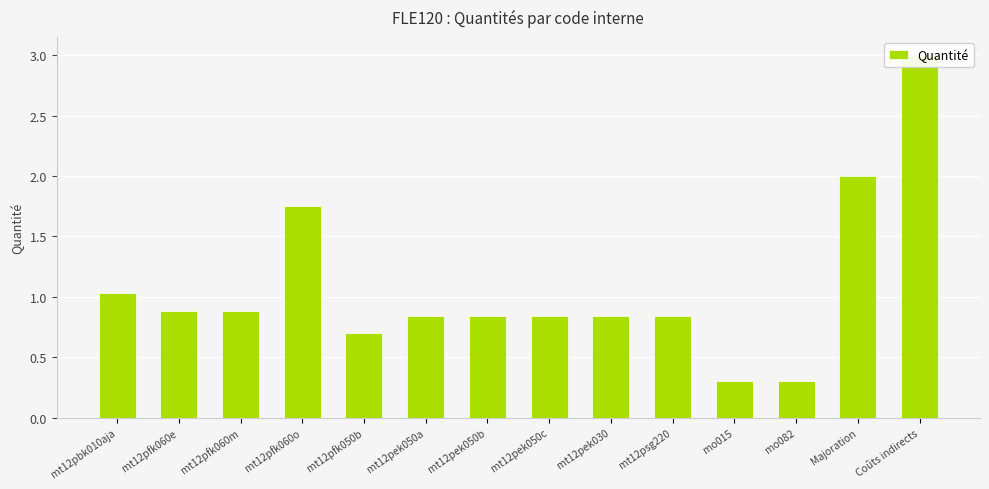

What is the change in value from mt12pfk050b to mt12pek030?

+0.1